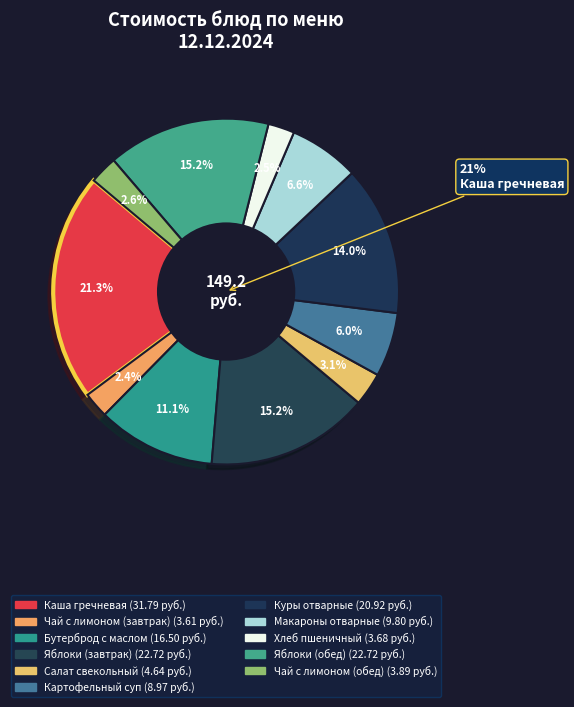

True or false: Яблоки (завтрак) accounts for 15% of the total.

True